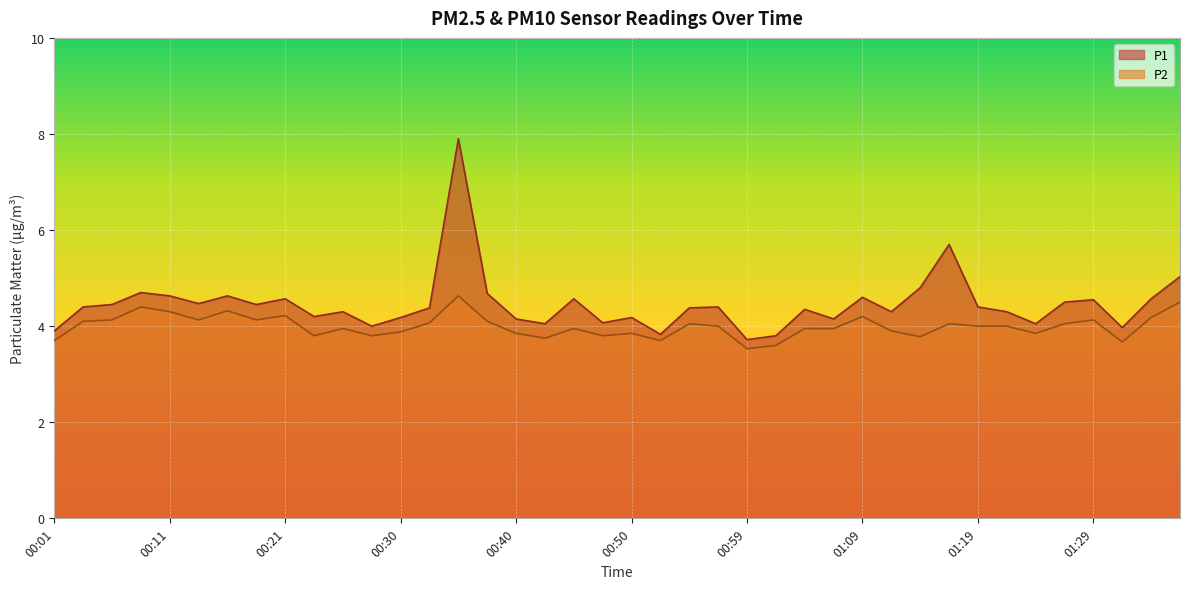

What is the difference between the second highest and second lowest values in the P2 series?

0.9